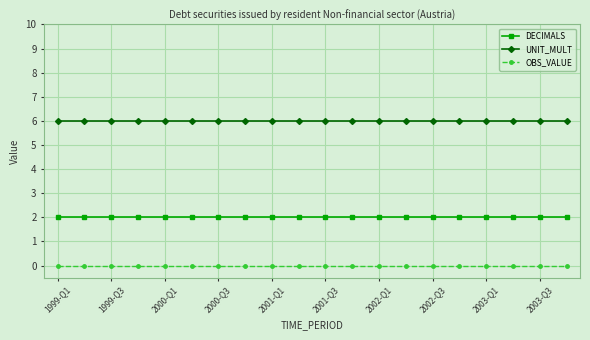

True or false: DECIMALS and OBS_VALUE cross at least once.

False